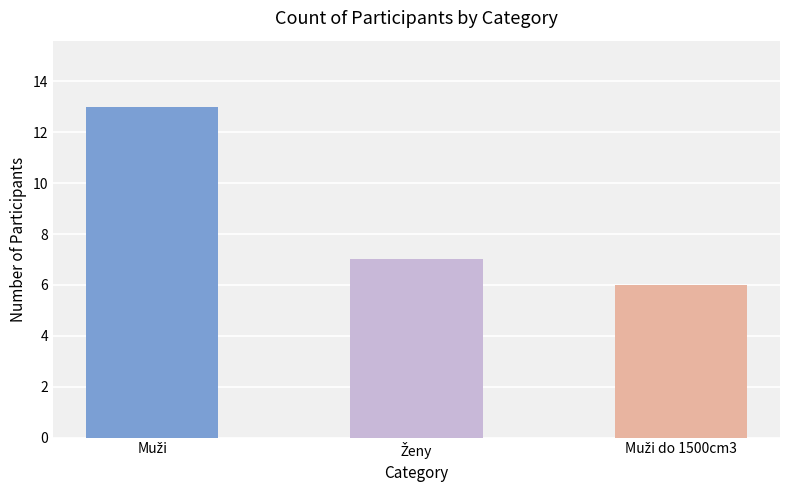

What is the maximum value shown in the chart?

13